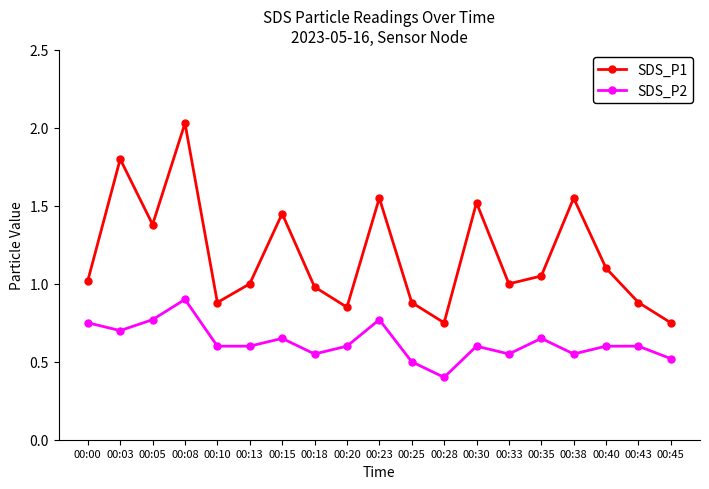

Where is SDS_P2 nearest to the value 0?

00:28